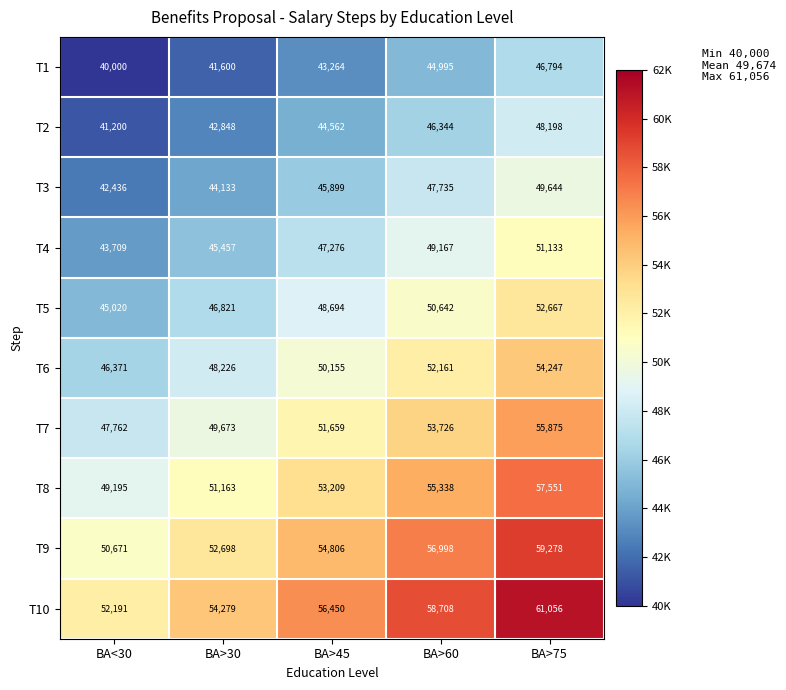

The value of T4 at BA>60 is 49167. True or false?

True